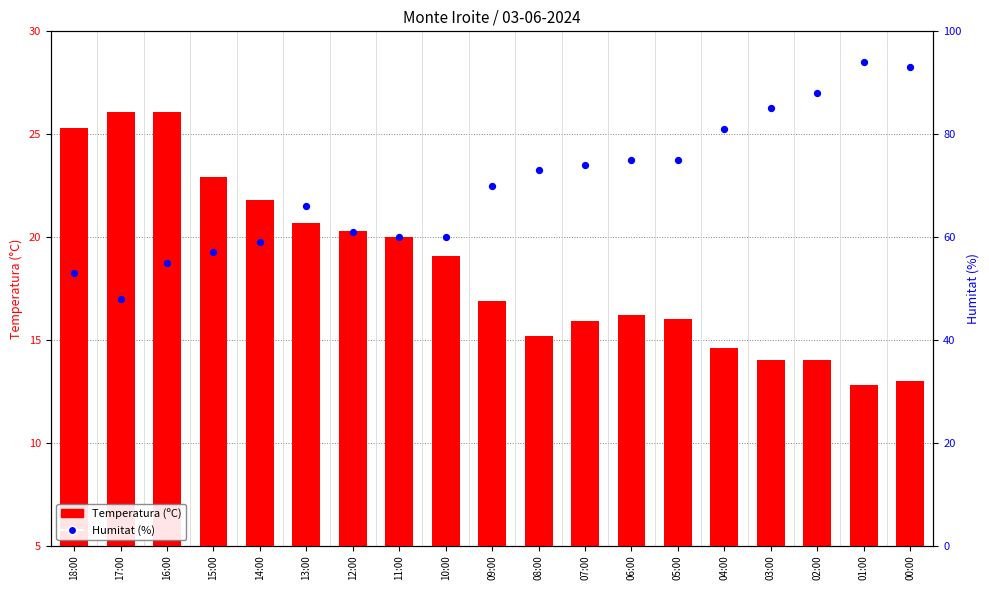

Which series reaches the maximum Y coordinate?

Humitat (%)